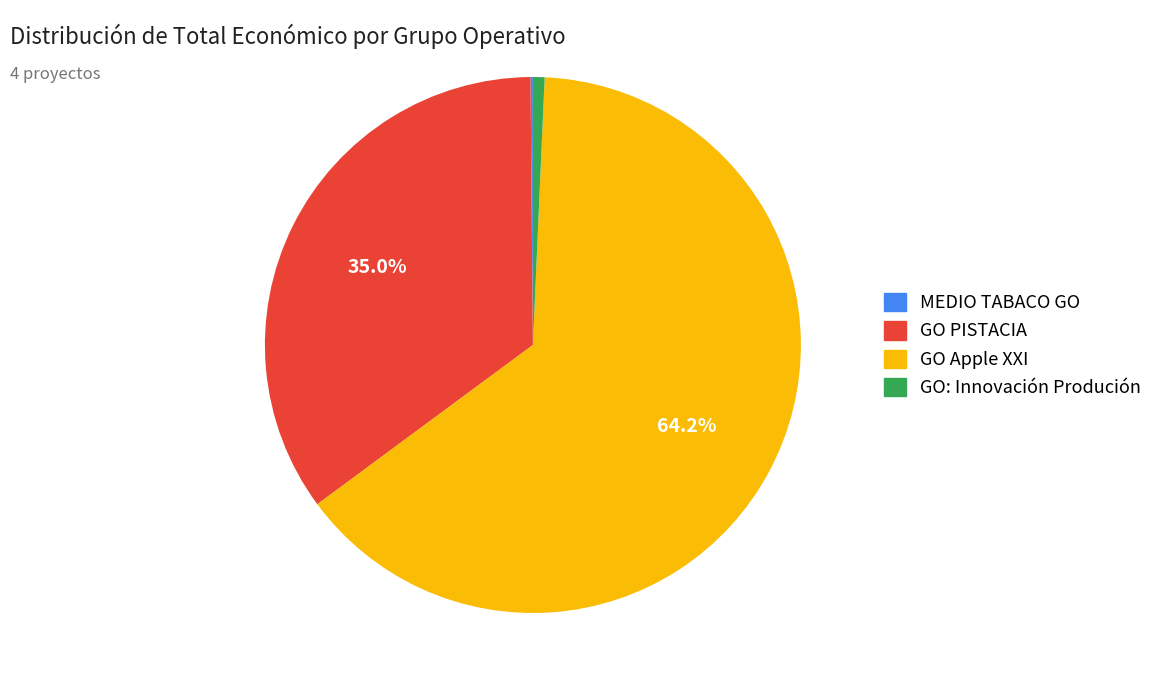

Which slice is the largest?

GO Apple XXI